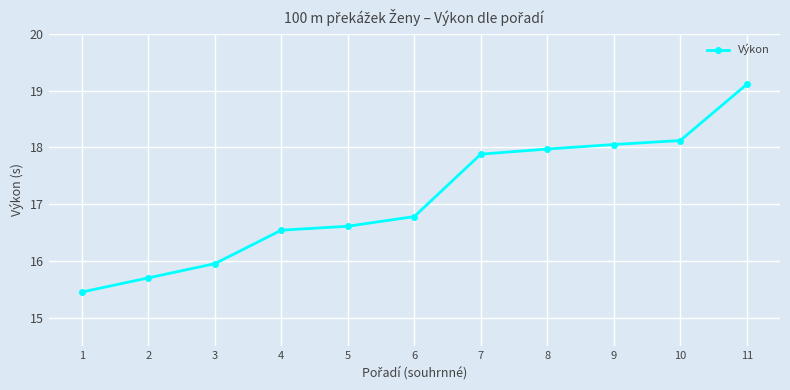

Approximately how many times larger is the value at 11 compared to 6?

1.1